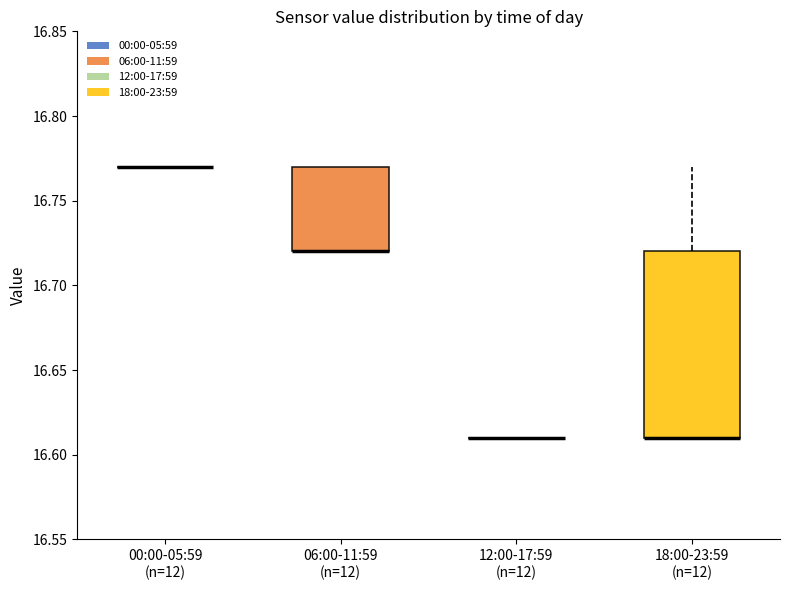

Reading left to right, transcribe this box plot: for each box, give where its median line is, the range the box spans, and where its two whiskers end, as read against the y-axis. The values are not printed on the chart, so give them approximately, as read against the axis.

00:00-05:59 (n=12): box collapsed to a line at 16.77, whiskers 16.77 to 16.77
06:00-11:59 (n=12): median 16.72 (drawn on the box's lower edge), box 16.72 to 16.77, whiskers 16.72 to 16.77
12:00-17:59 (n=12): box collapsed to a line at 16.61, whiskers 16.61 to 16.61
18:00-23:59 (n=12): median 16.61 (drawn on the box's lower edge), box 16.61 to 16.72, whiskers 16.61 to 16.77